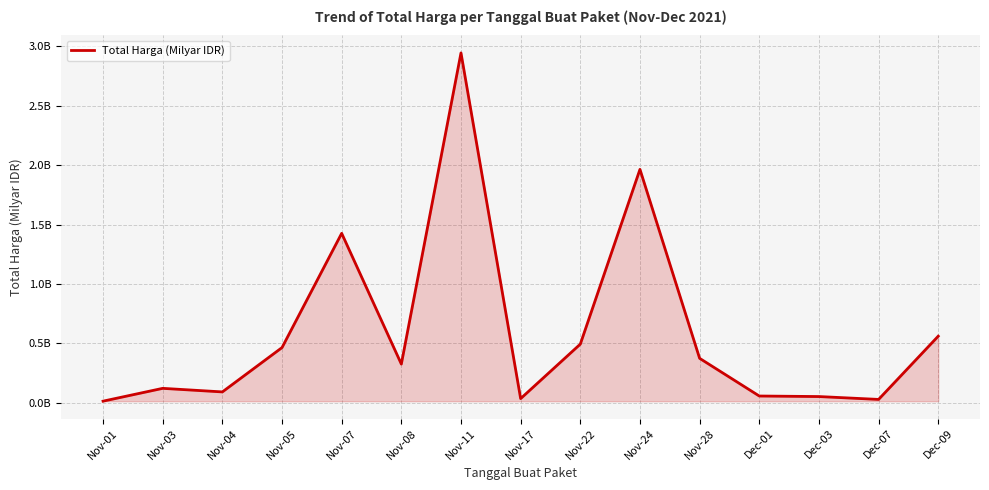

Reading right to left, extract all data points from this chart.

0.6	0.0	0.1	0.1	0.4	2.0	0.5	0.0	2.9	0.3	1.4	0.5	0.1	0.1	0.0